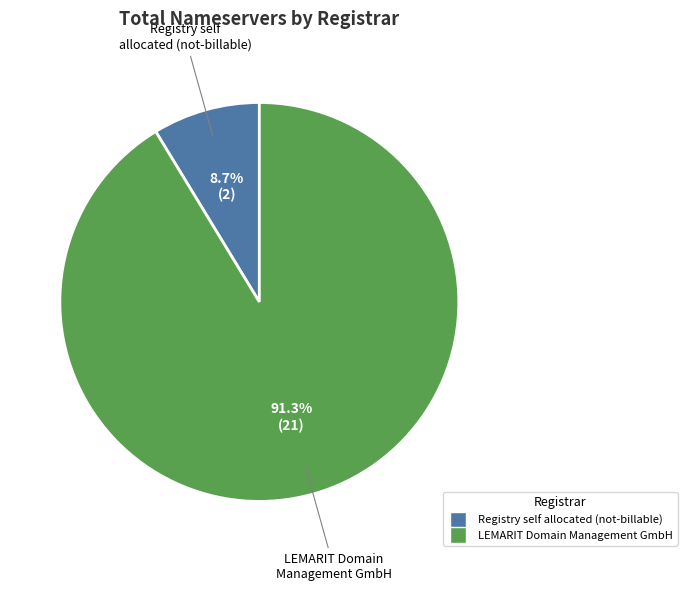

Is there any slice that represents more than half of the pie?

Yes